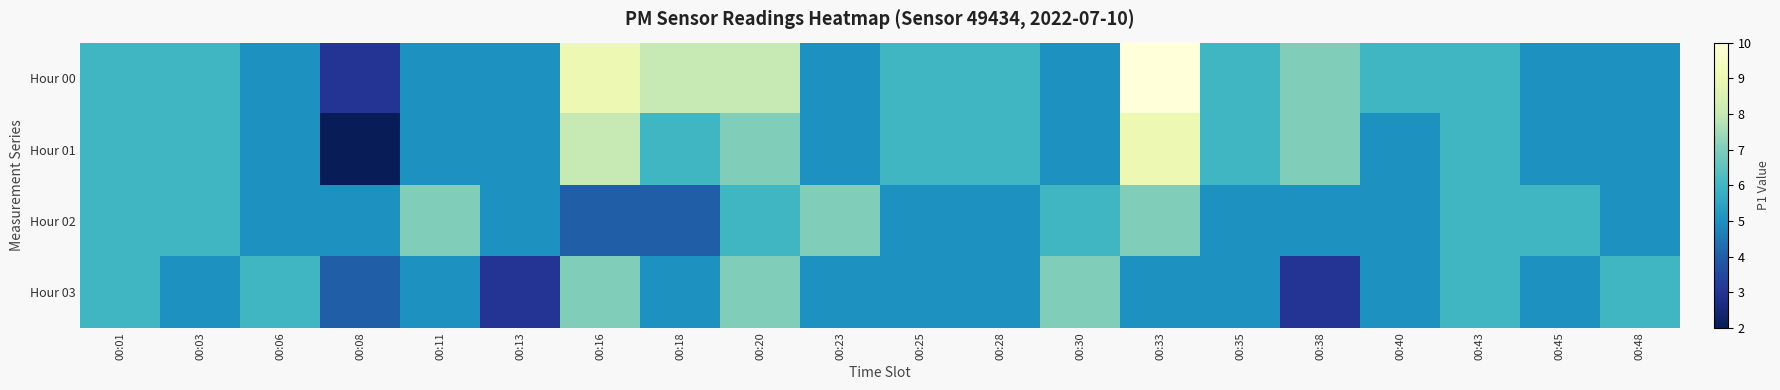

At which category is the sum across all series the highest?

00:33